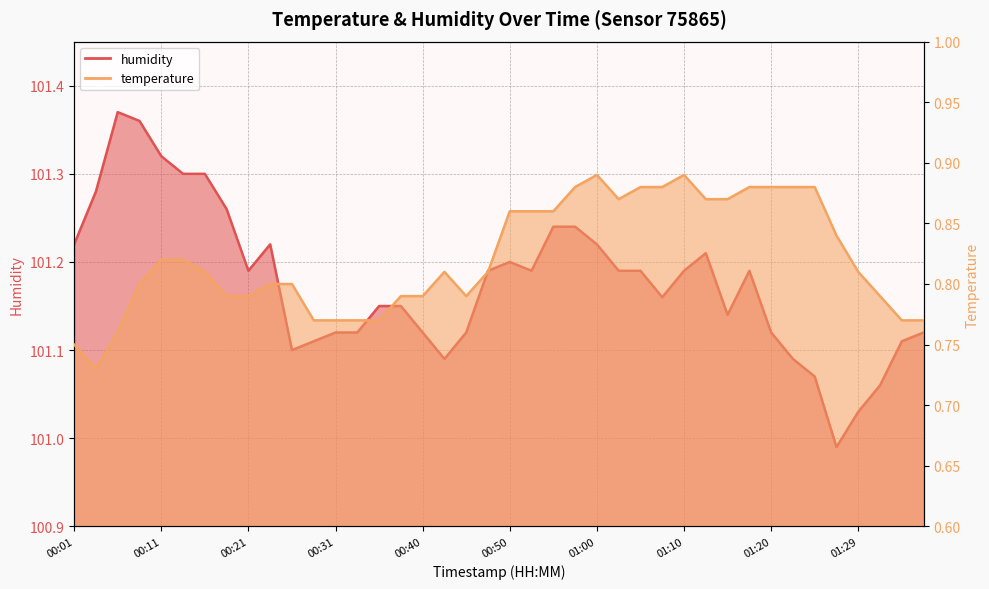

The value of temperature at 00:23 is 0.8. True or false?

True